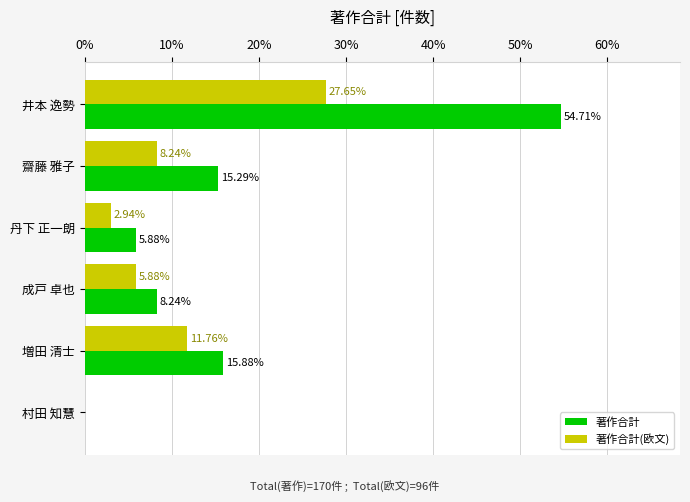

How many positive values does the 著作合計(欧文) series have?

5